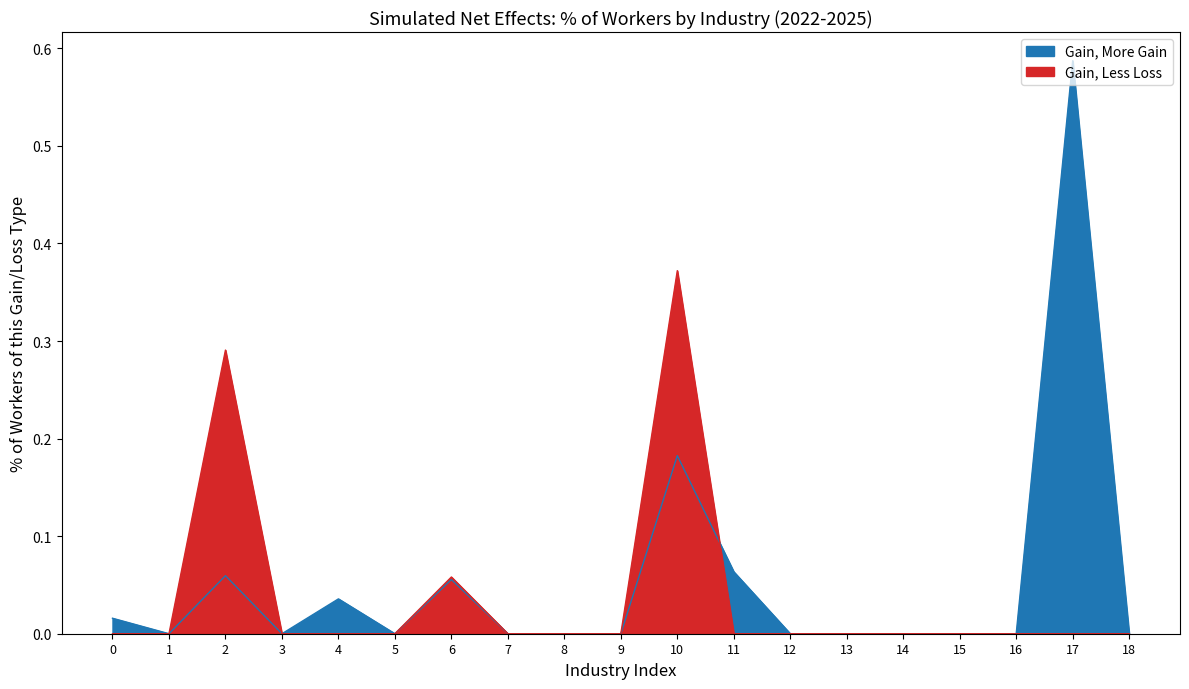

Does the chart display data point markers on the line(s)?

No